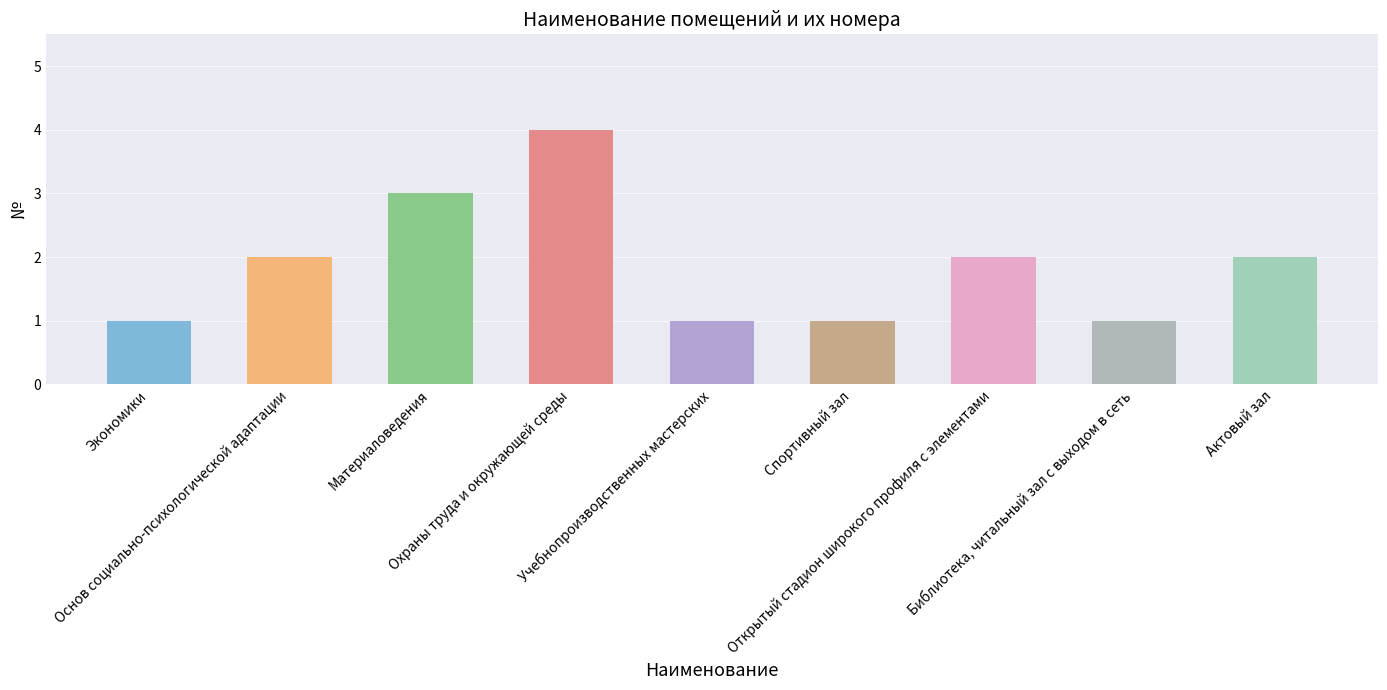

What is the label of the 5th bar from the left?

Учебнопроизводственных мастерских